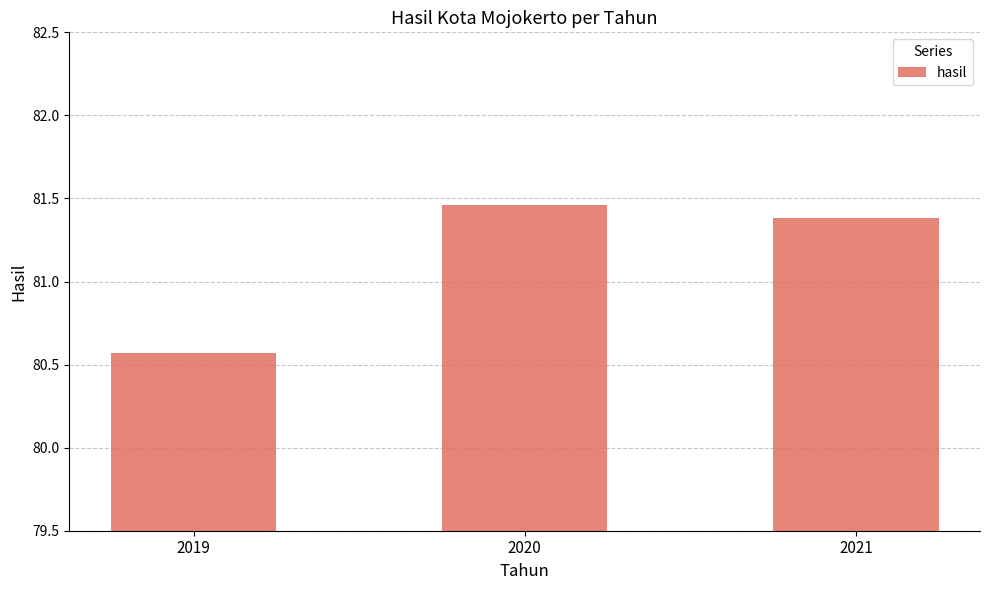

The chart shows a value of 113.9 at 2021. True or false?

False